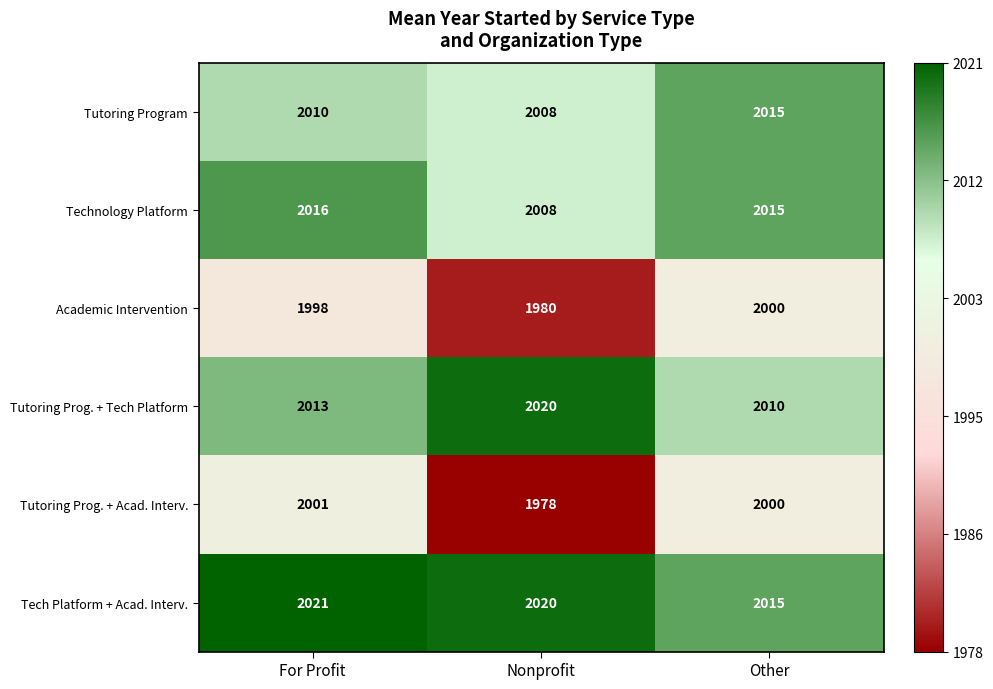

List the series in order of their peak value, lowest first.

Academic Intervention, Tutoring Prog. + Acad. Interv., Tutoring Program, Technology Platform, Tutoring Prog. + Tech Platform, Tech Platform + Acad. Interv.